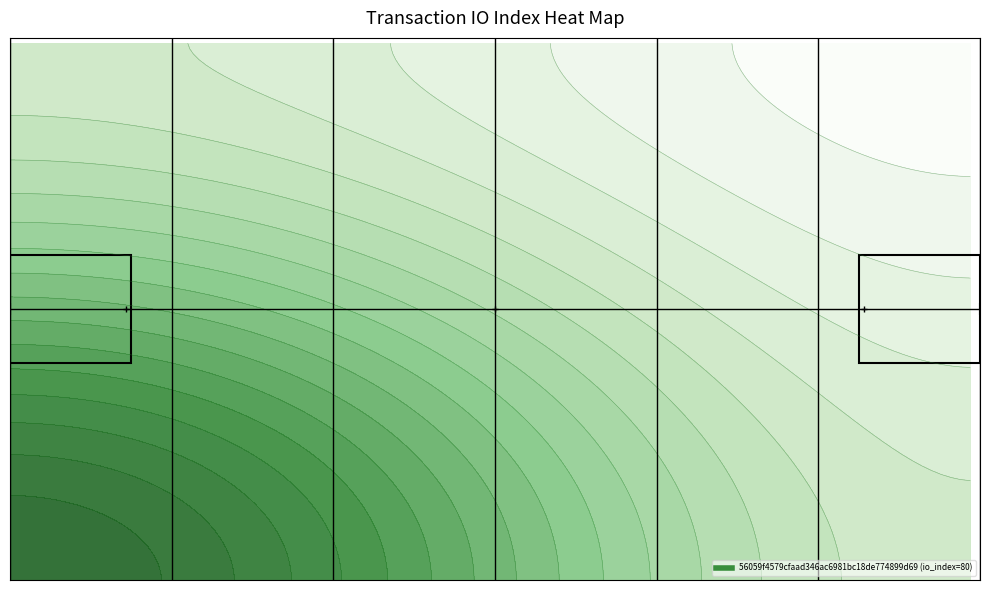

Which series has the largest total across all categories?

56059f4579cfaad346ac6981bc18de774899d69